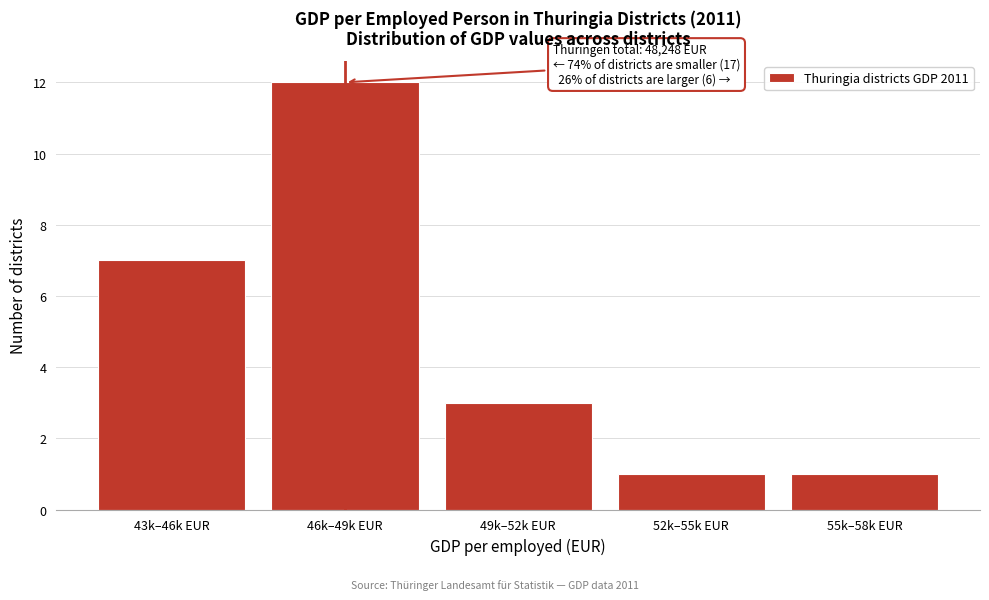

Reading right to left, transcribe all the data shown in this chart.

1	1	3	12	7